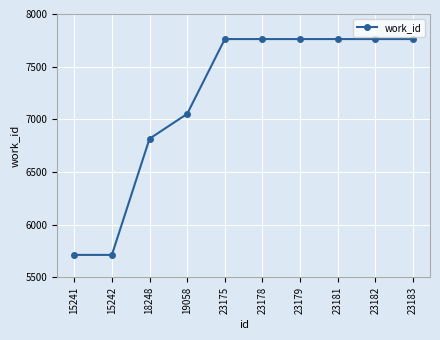

Reading left to right, extract all data points from this chart.

5713	5713	6816	7052	7762	7762	7762	7762	7762	7762